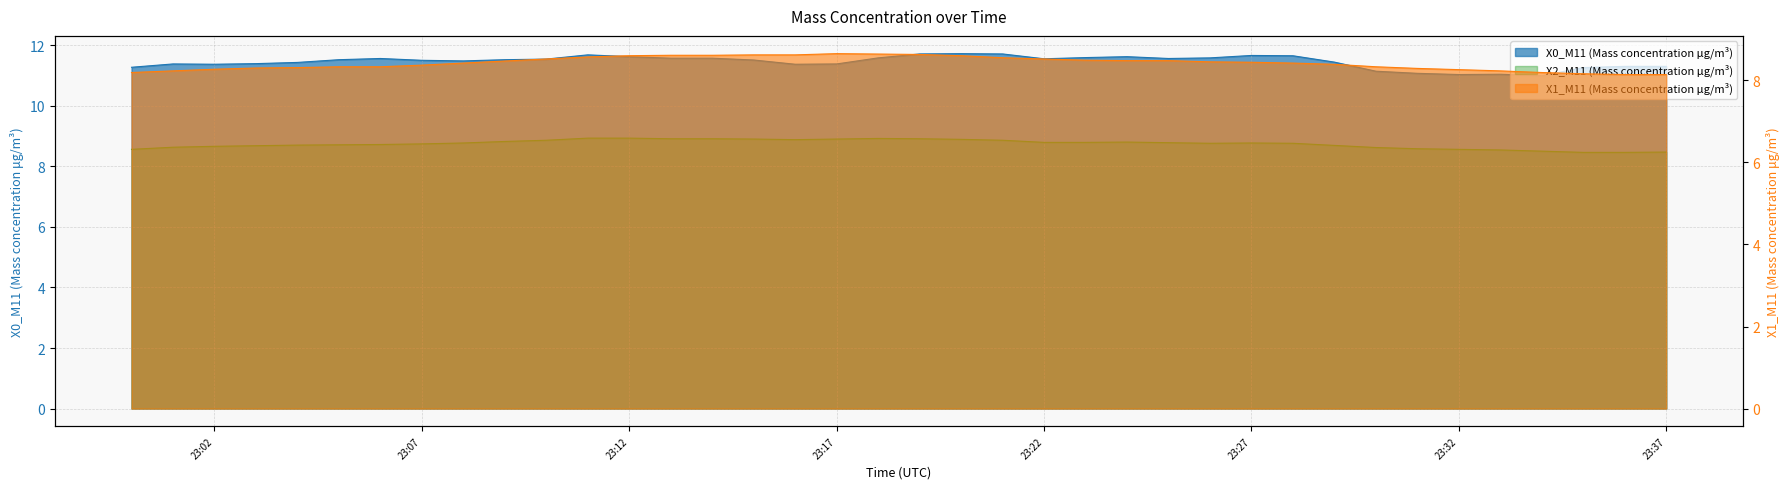

What is the difference between the maximum and minimum values in the X1_M11 (Mass concentration μg/m³) series?

0.5